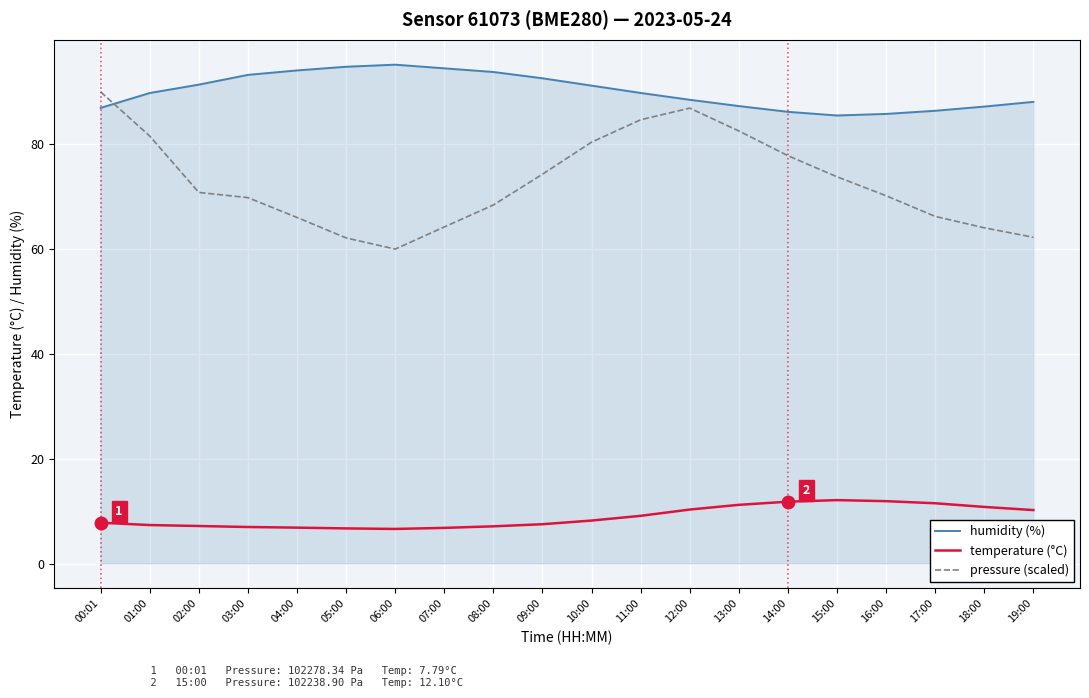

Does the chart have visible grid lines?

Yes